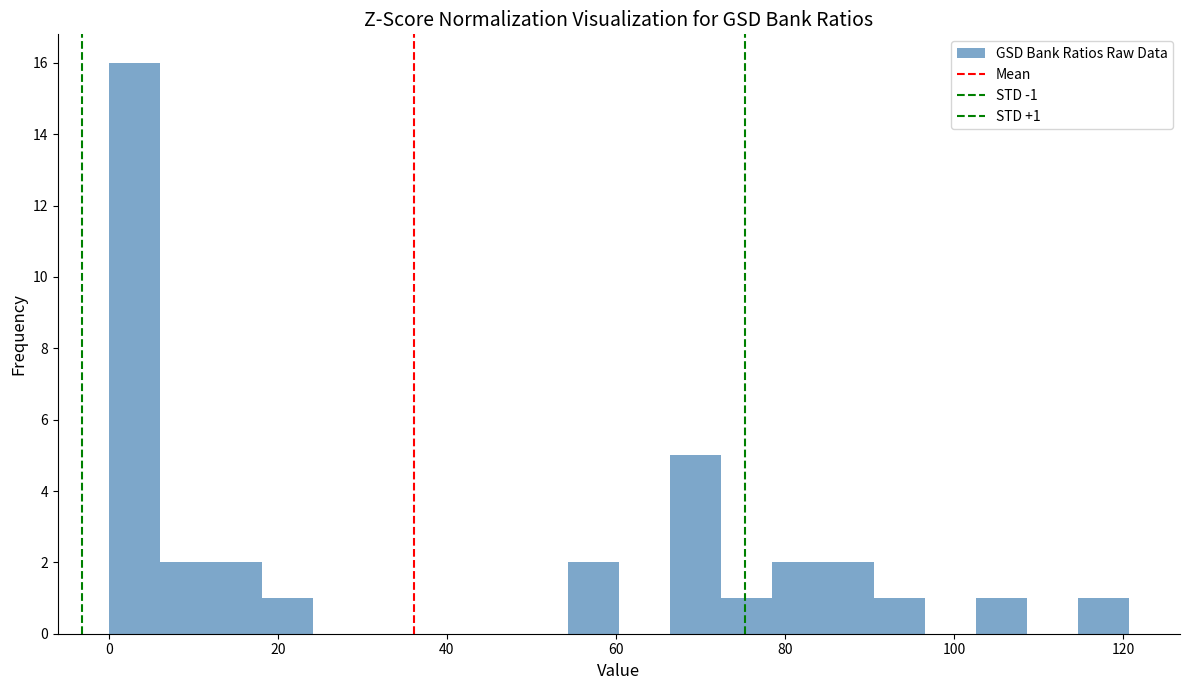

Read against the x-axis, roughly where is the centre of the tallest bar?

4